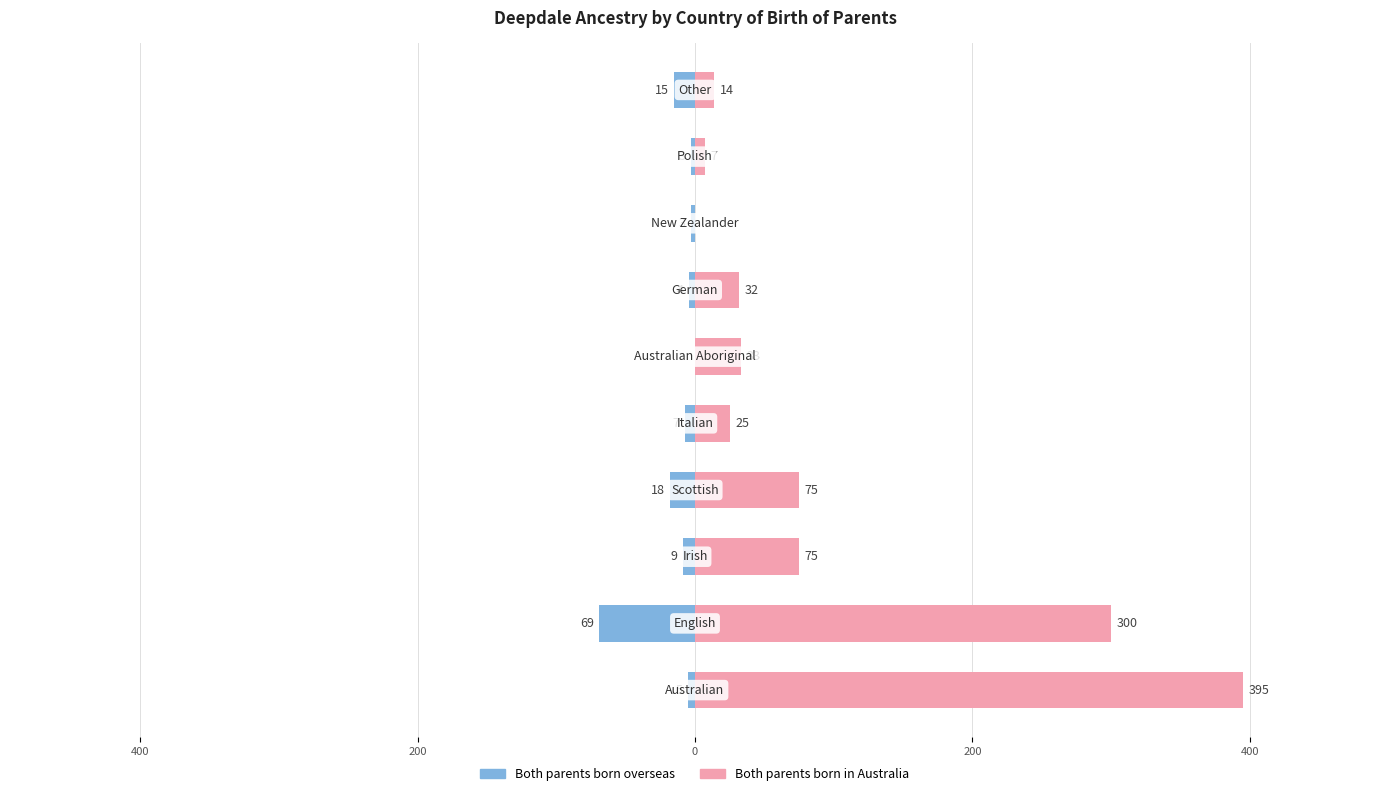

True or false: Both parents born overseas has a value of -8 at 600.

False